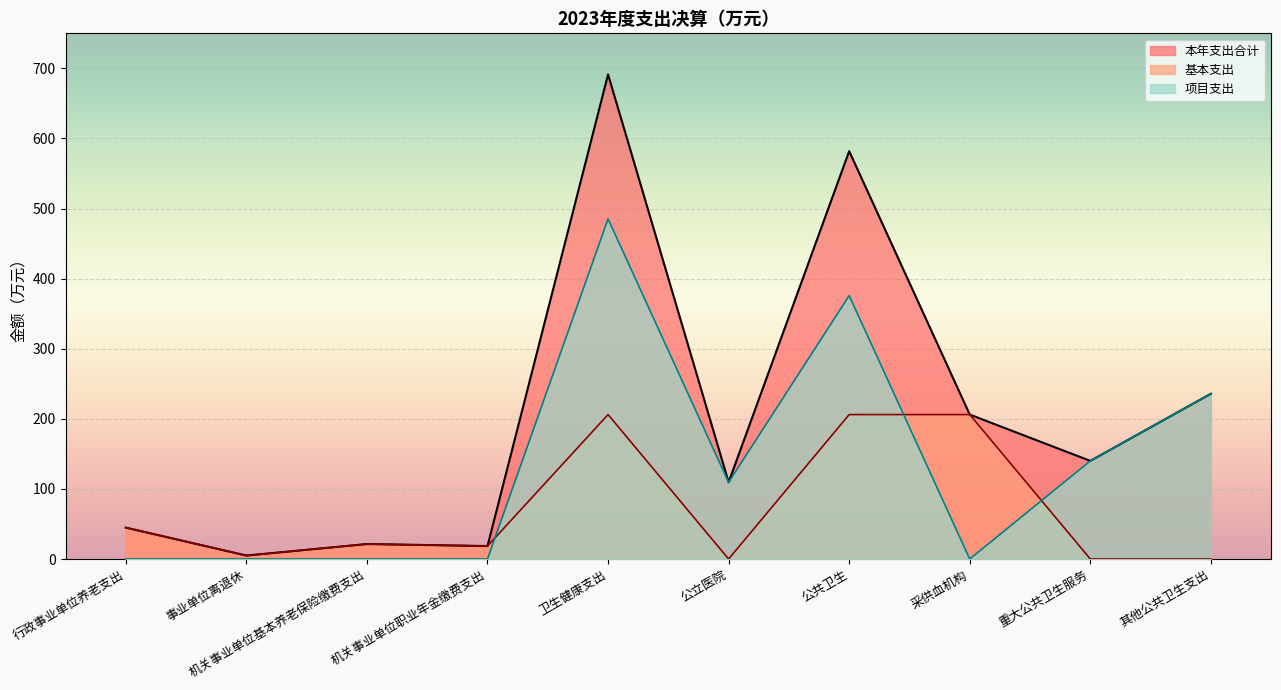

True or false: 本年支出合计 has a value of 140.0 at 重大公共卫生服务.

True